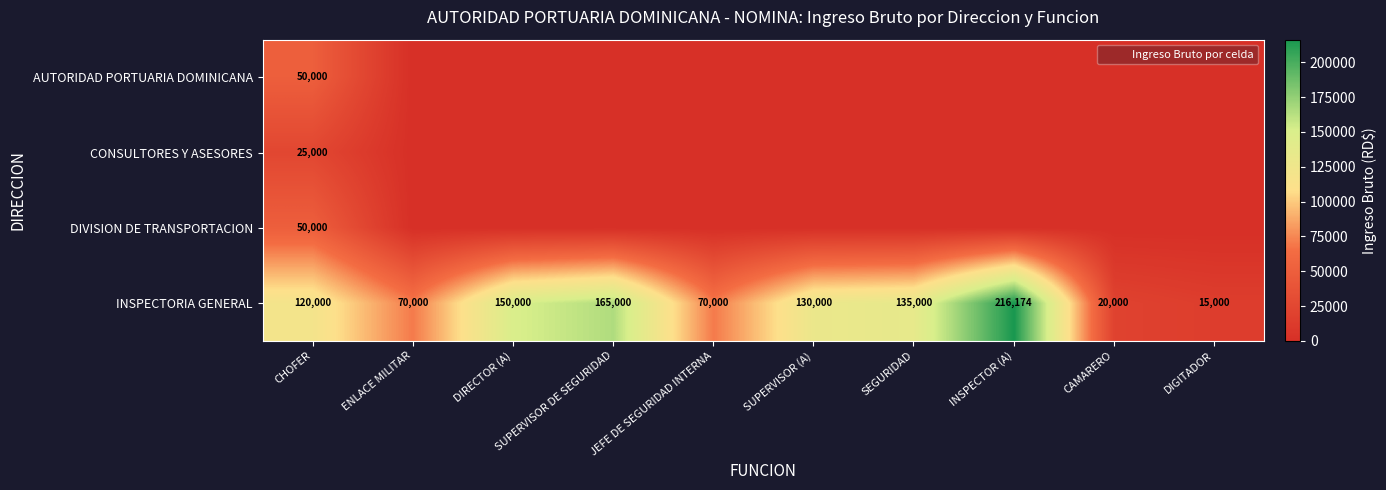

What is the greatest value displayed?

216174